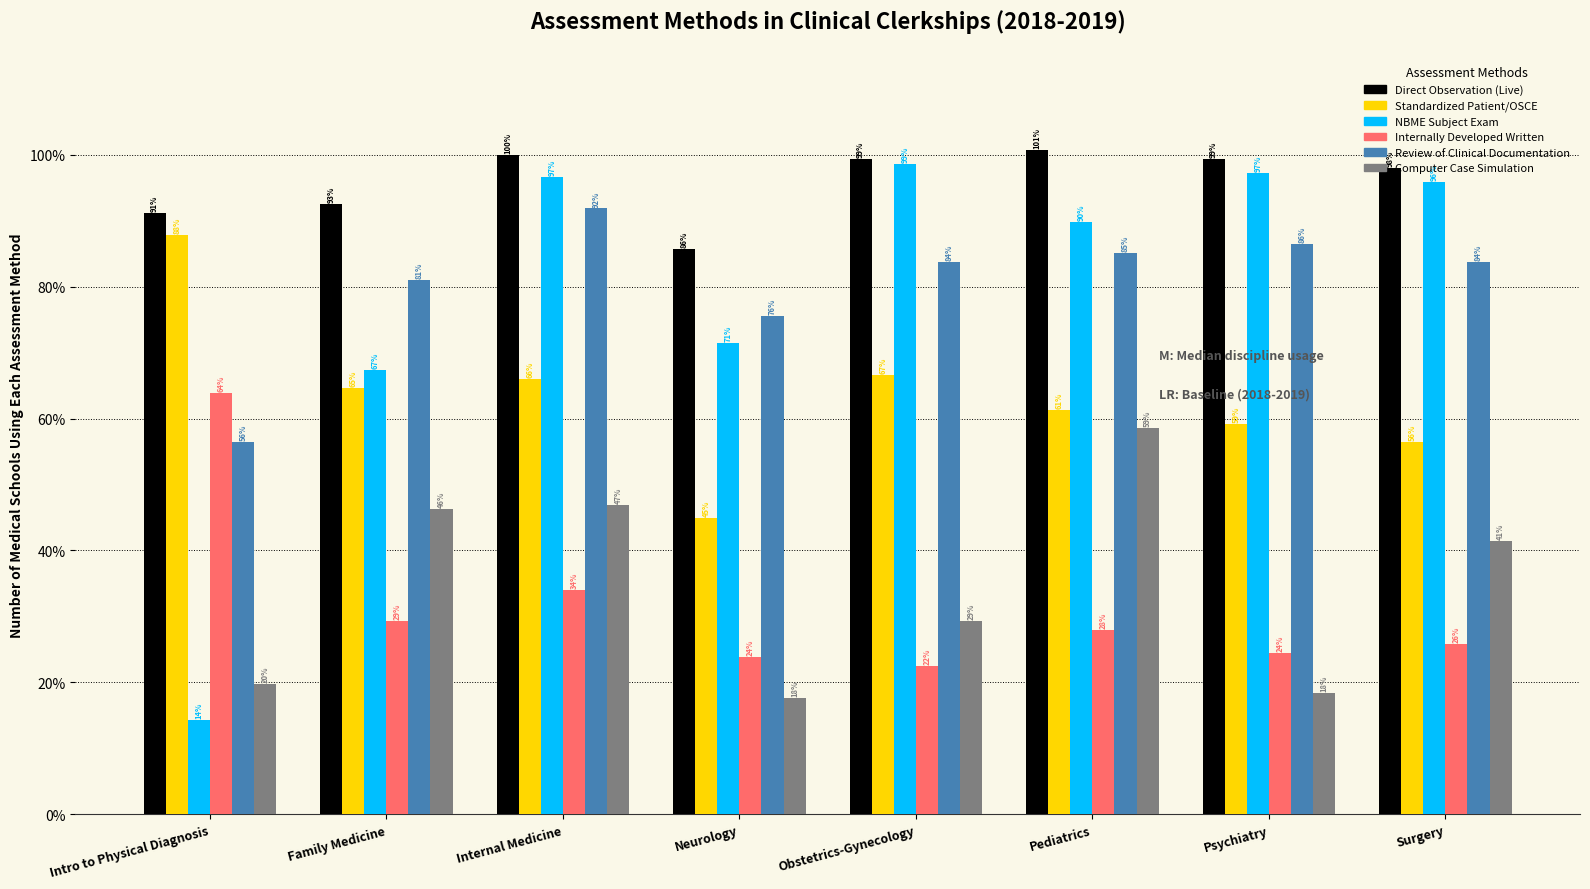

At which category is the sum across all series the highest?

Internal Medicine